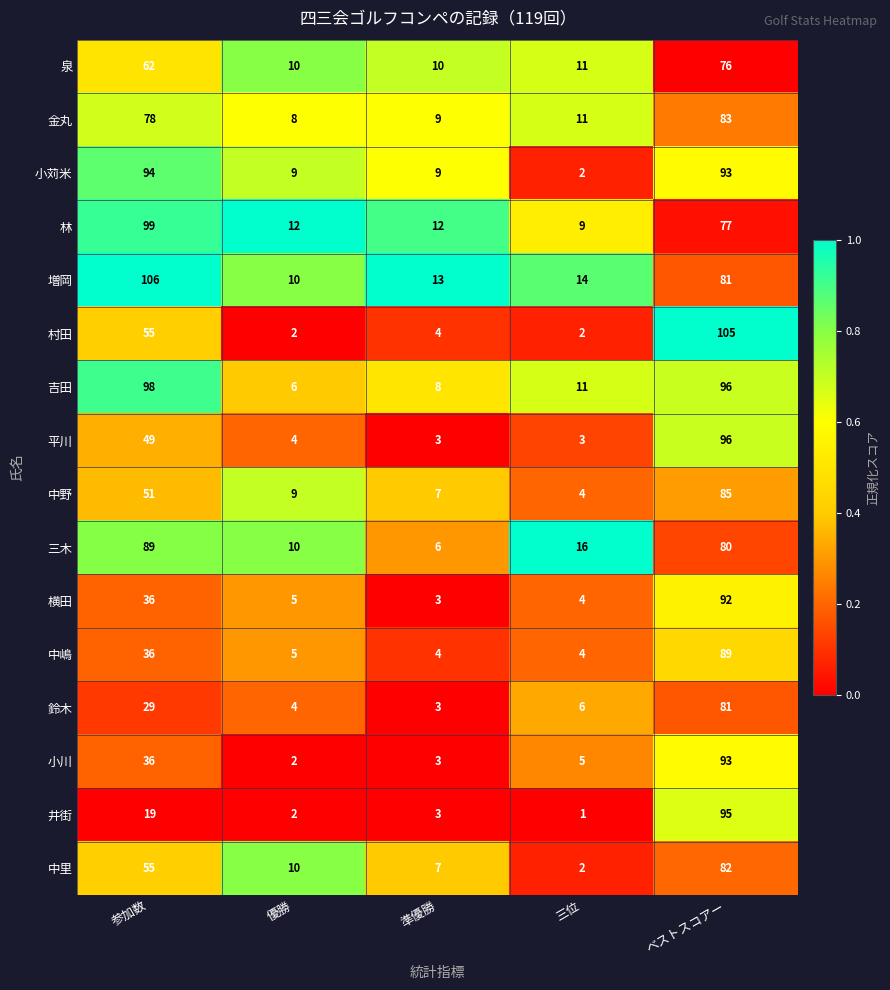

List the labels in order of 小川 value, smallest first.

優勝, 準優勝, 三位, 参加数, ベストスコアー